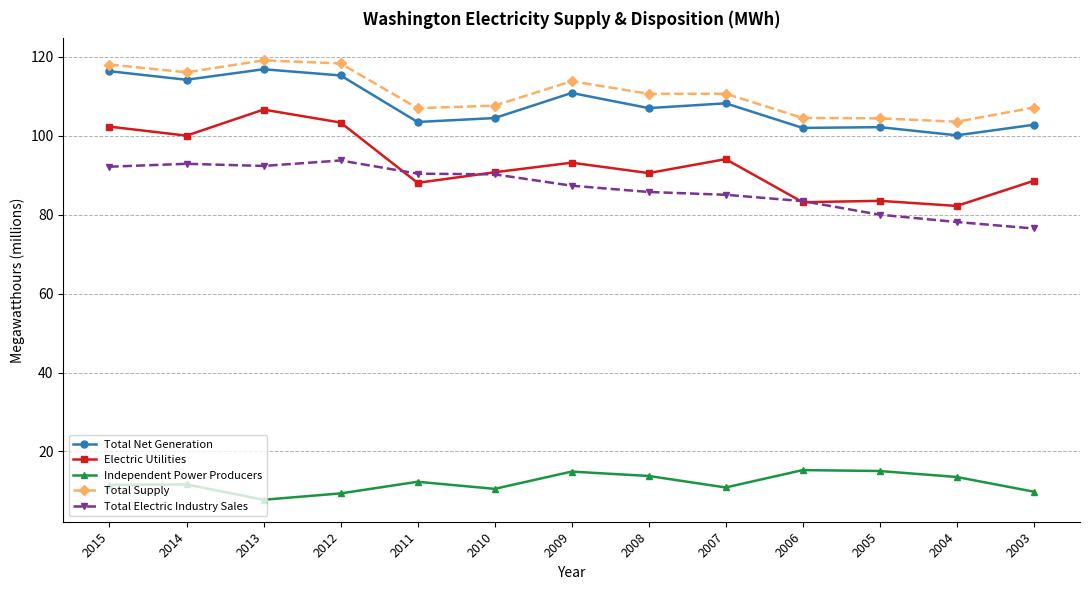

What is the difference between the second highest and second lowest values in the Electric Utilities series?

20.2